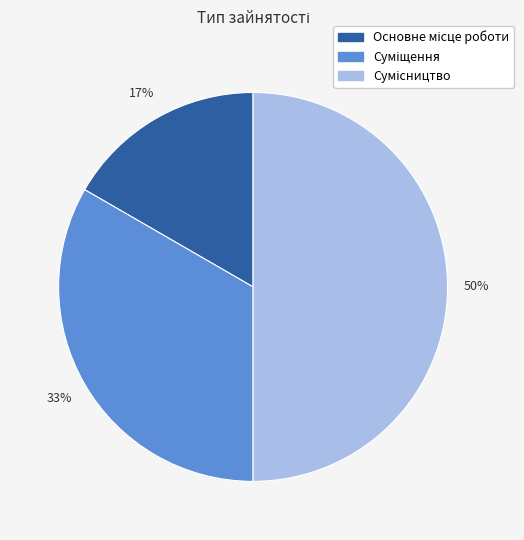

To the nearest percent, what is the average slice percentage?

33%